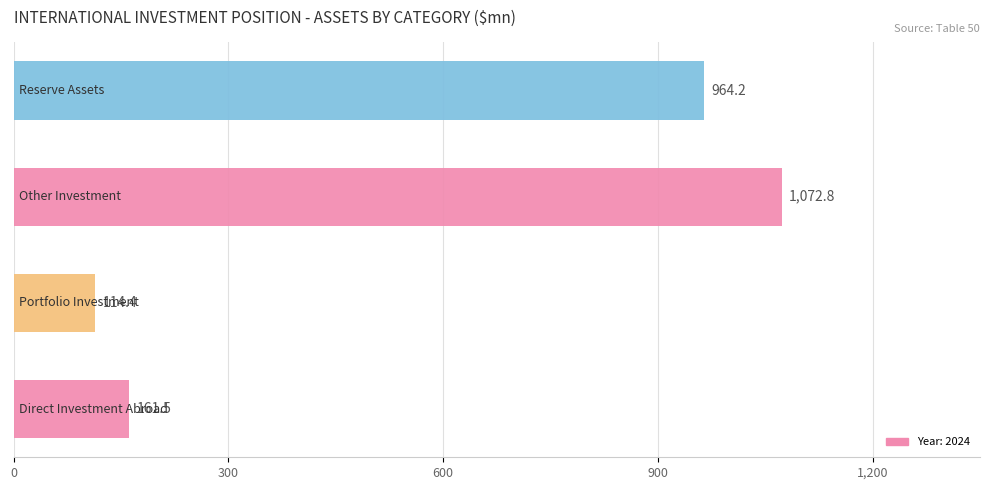

What is the difference between the second highest and minimum values?

849.8